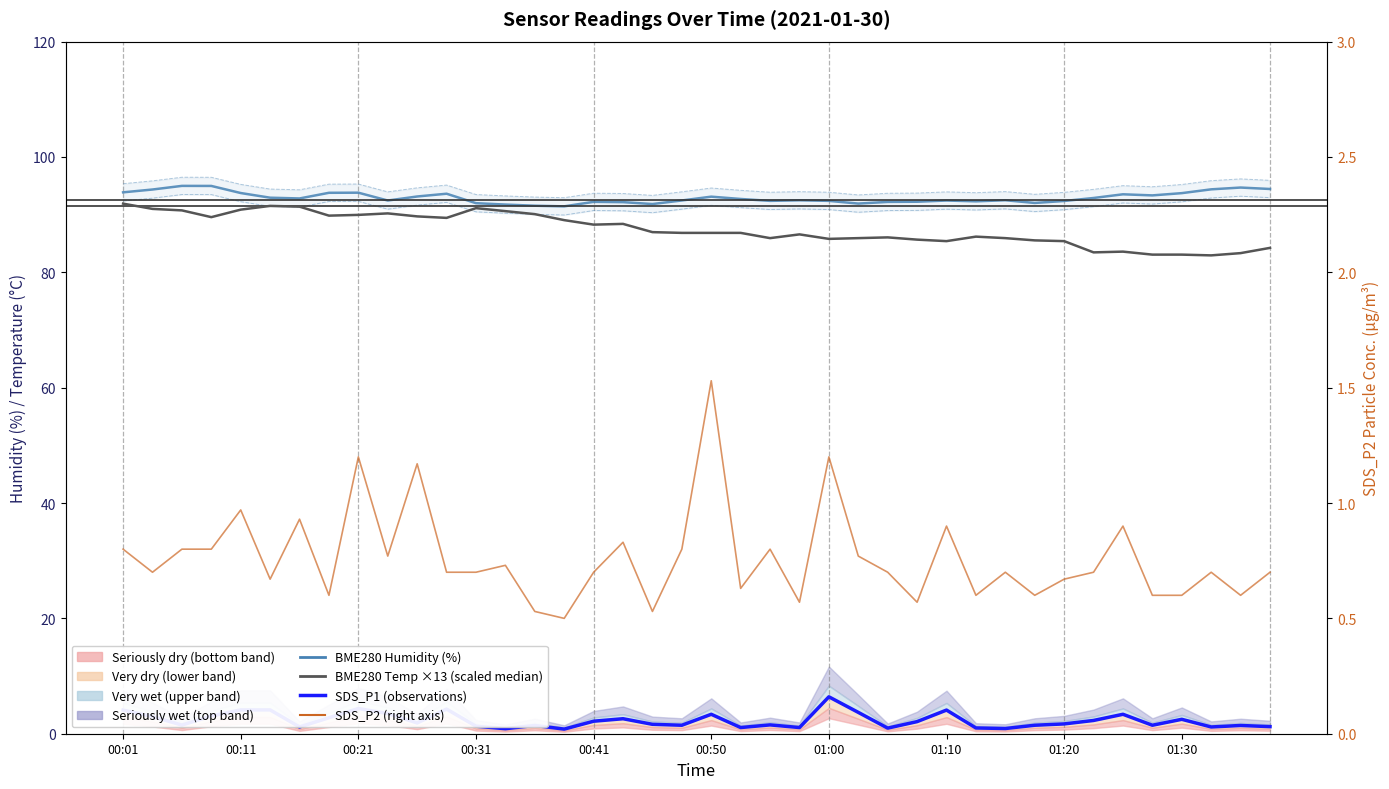

Reading right to left, list all the values displayed in this chart.

BME280 Humidity (%): 94.5	94.7	94.4	93.7	93.3	93.5	92.9	92.4	92.0	92.5	92.3	92.5	92.2	92.2	91.9	92.4	92.5	92.4	92.7	93.1	92.5	91.8	92.2	92.2	91.4	91.5	91.8	92.0	93.6	93.2	92.5	93.8	93.8	92.8	92.9	93.8	95.0	95.0	94.4	93.9
SDS_P1 (observations): 1.2	1.4	1.2	2.5	1.5	3.4	2.3	1.7	1.5	0.9	1.0	4.1	2.1	1.0	3.7	6.4	1.1	1.5	1.1	3.4	1.5	1.6	2.6	2.2	0.8	1.4	0.9	1.3	4.3	1.9	3.5	4.4	2.8	1.2	4.1	4.1	3.1	1.5	3.0	4.1
BME280 Temp ×13 (scaled): 84.2	83.3	82.9	83.1	83.1	83.6	83.5	85.4	85.5	85.9	86.2	85.4	85.7	86.1	85.9	85.8	86.6	85.9	86.8	86.8	86.8	87.0	88.4	88.3	89.0	90.1	90.6	91.1	89.4	89.7	90.2	90.0	89.8	91.4	91.5	90.9	89.6	90.7	91.0	91.9
SDS_P2 (right axis): 0.7	0.6	0.7	0.6	0.6	0.9	0.7	0.7	0.6	0.7	0.6	0.9	0.6	0.7	0.8	1.2	0.6	0.8	0.6	1.5	0.8	0.5	0.8	0.7	0.5	0.5	0.7	0.7	0.7	1.2	0.8	1.2	0.6	0.9	0.7	1.0	0.8	0.8	0.7	0.8